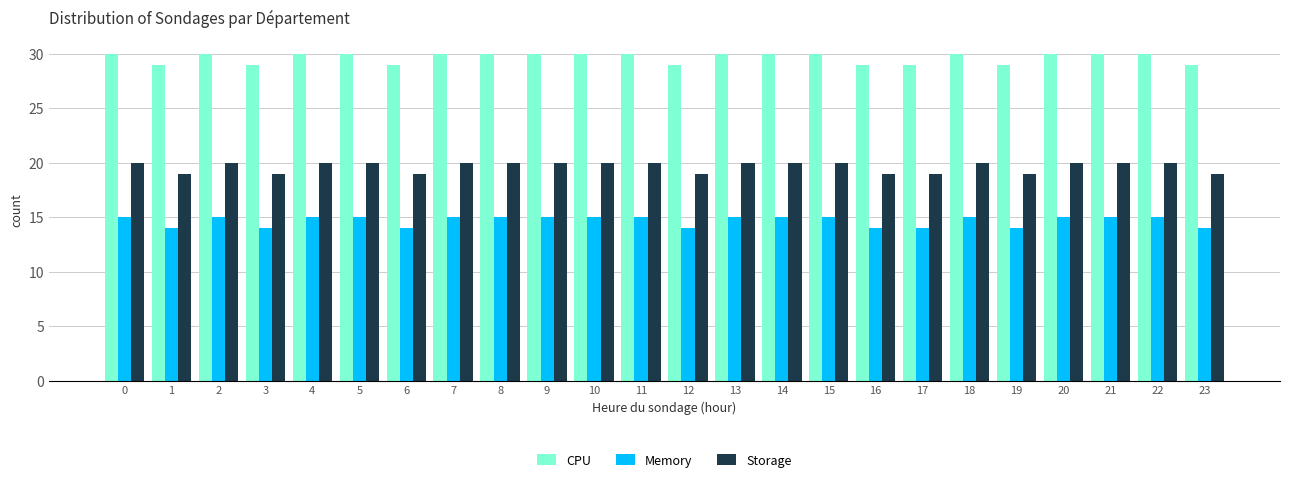

Is it true that Memory equals 21 at 5?

False